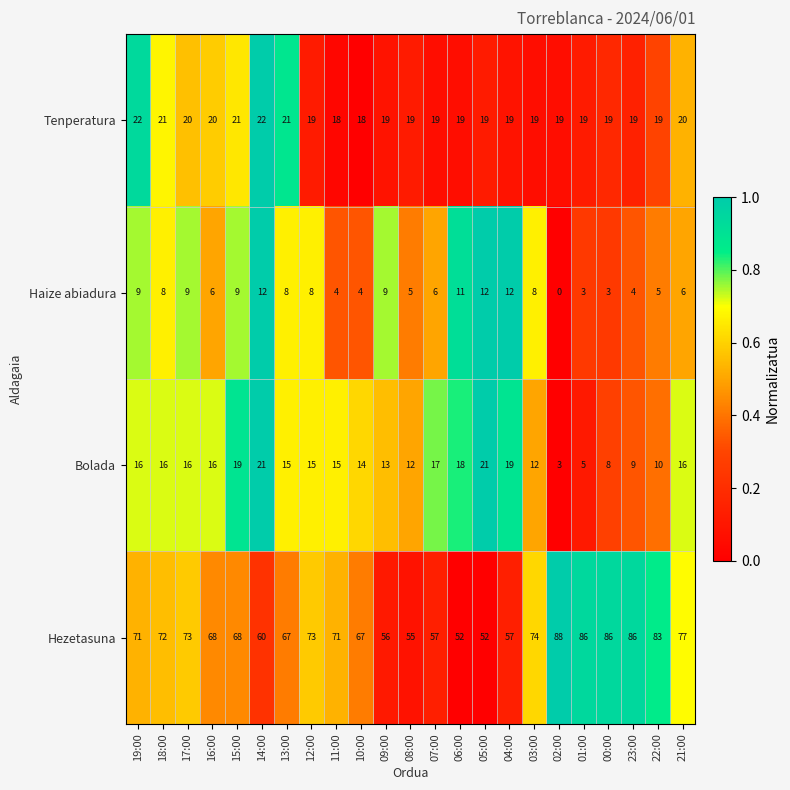

List the series in order of their peak value, highest first.

Hezetasuna, Tenperatura, Bolada, Haize abiadura